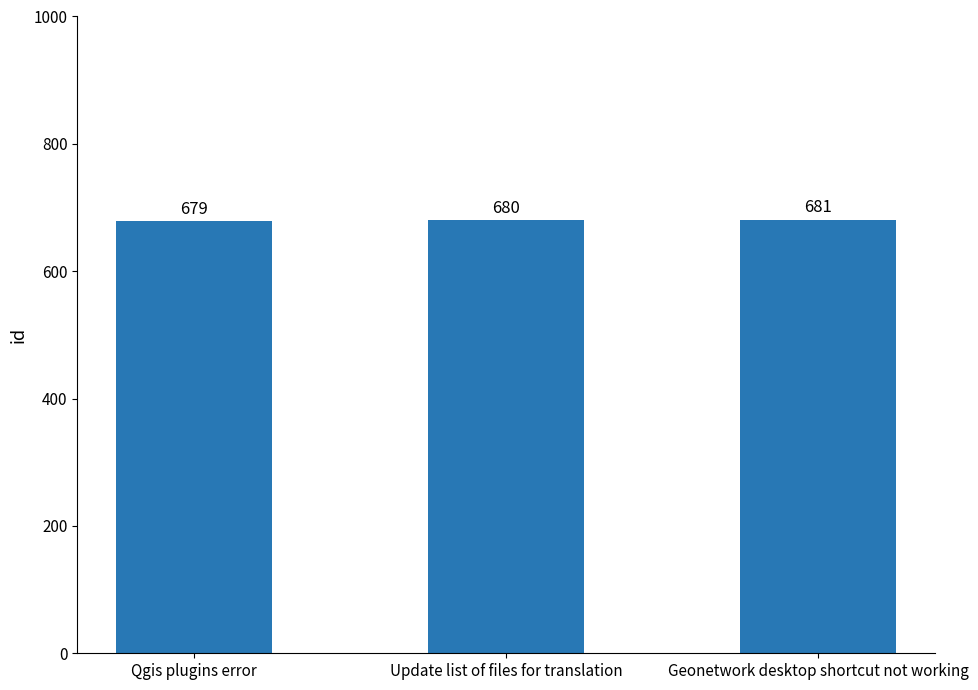

What is the label of the 1st bar from the left?

Qgis plugins error